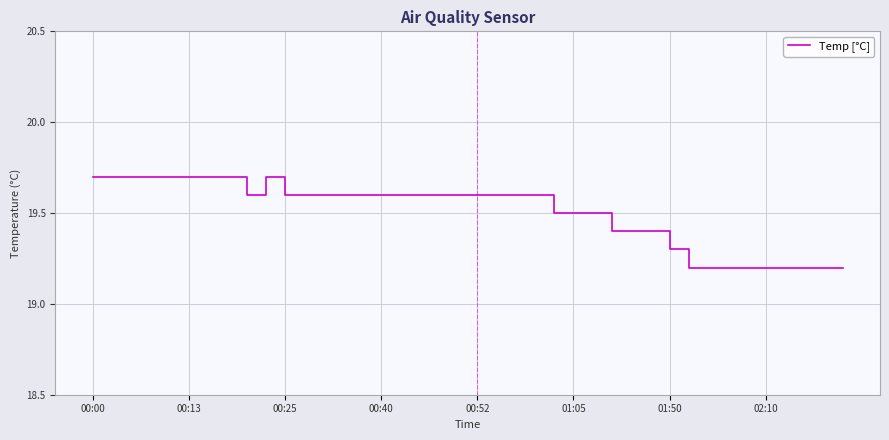

Reading left to right, transcribe all the data shown in this chart.

19.7	19.7	19.7	19.7	19.7	19.7	19.7	19.7	19.6	19.7	19.6	19.6	19.6	19.6	19.6	19.6	19.6	19.6	19.6	19.6	19.6	19.6	19.6	19.6	19.5	19.5	19.5	19.4	19.4	19.4	19.3	19.2	19.2	19.2	19.2	19.2	19.2	19.2	19.2	19.2